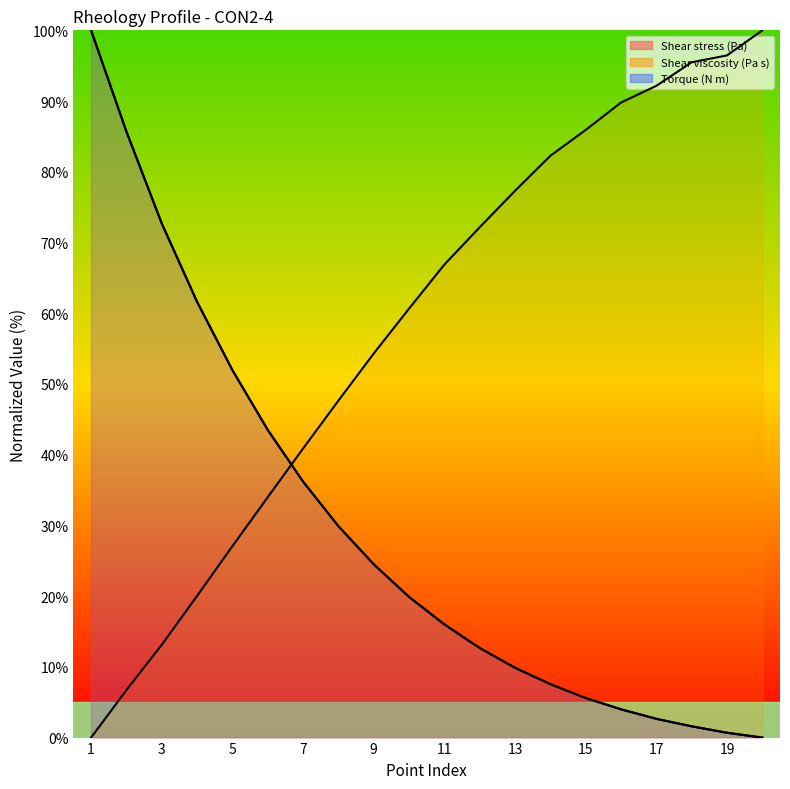

How many times do Torque (N m) and Shear viscosity (Pa s) cross each other?

1